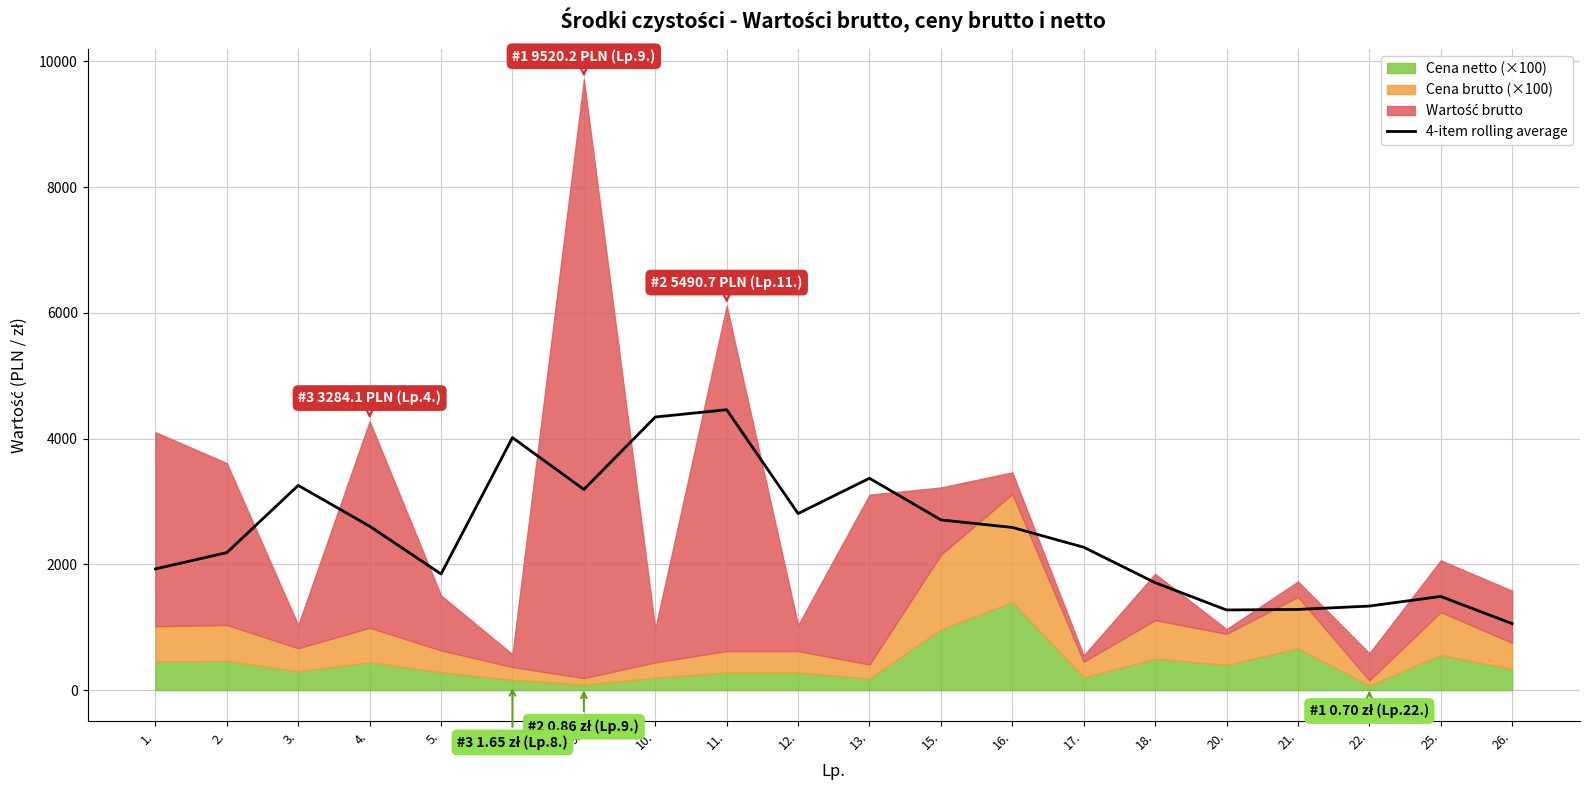

Reading left to right, what are all the values shown in this chart?

1.=1928.2	2.=2186.8	3.=3255.9	4.=2607.0	5.=1847.0	8.=4016.4	9.=3191.8	10.=4343.4	11.=4459.1	12.=2808.3	13.=3369.7	15.=2707.6	16.=2587.4	17.=2272.5	18.=1709.2	20.=1275.2	21.=1283.6	22.=1337.3	25.=1490.0	26.=1057.9